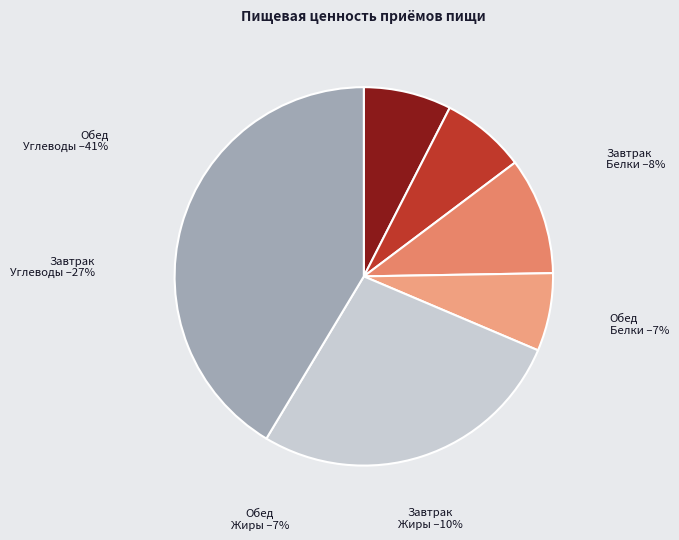

Rank the categories by value from lowest to highest.

Обед Жиры, Обед Белки, Завтрак Белки, Завтрак Жиры, Завтрак Углеводы, Обед Углеводы